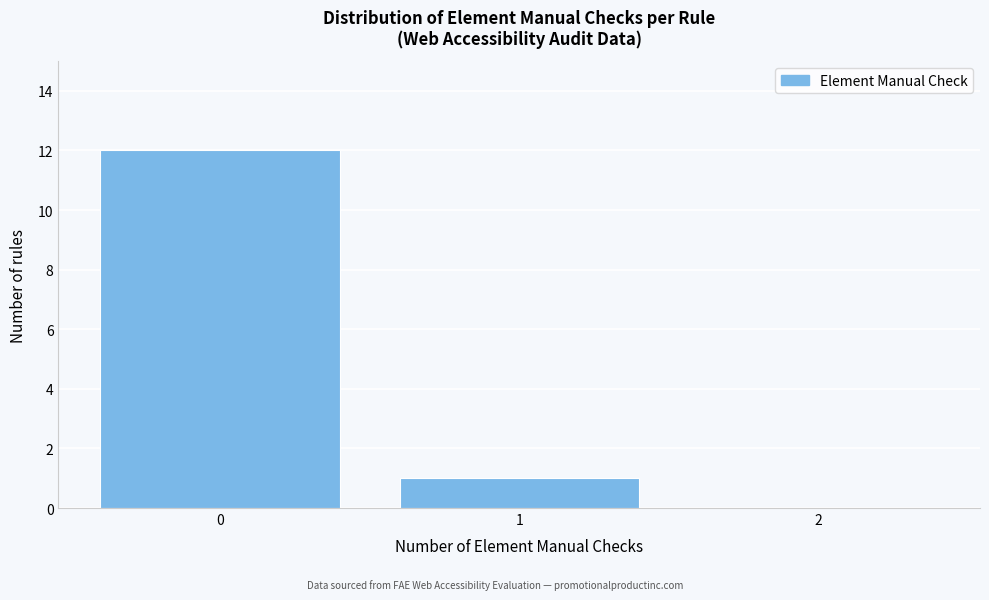

Reading left to right, list every bar in this chart as the range it spans on the x-axis followed by its height. The values are not printed on the chart, so give them approximately, as read against the axis.

-0.5 to 0.5: 12
0.5 to 1.5: 1
1.5 to 2.5: 0